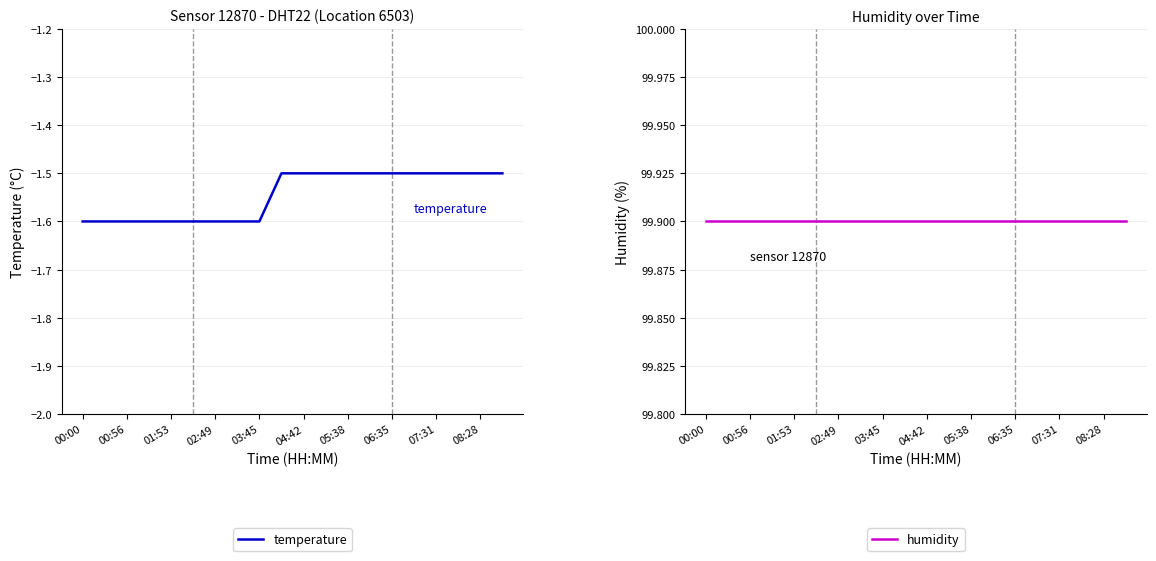

True or false: humidity and temperature cross at least once.

False